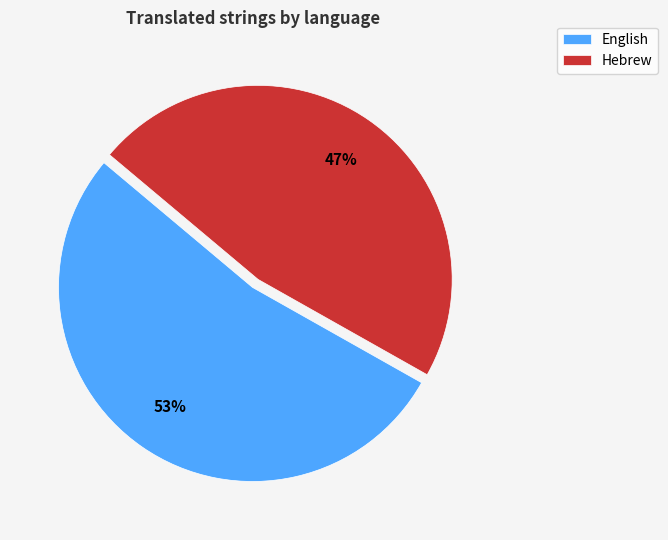

What percentage is the English slice, to the nearest percent?

53%